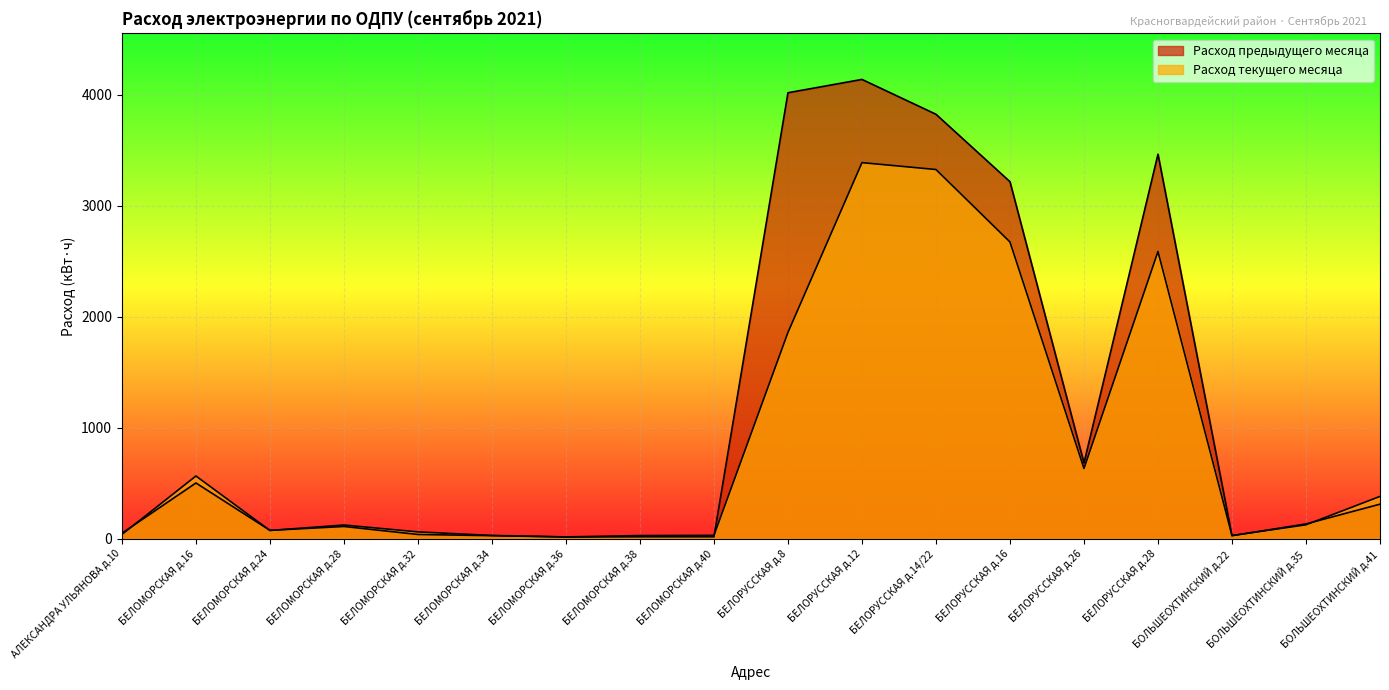

How many data points in Расход текущего месяца are less than 126?

9